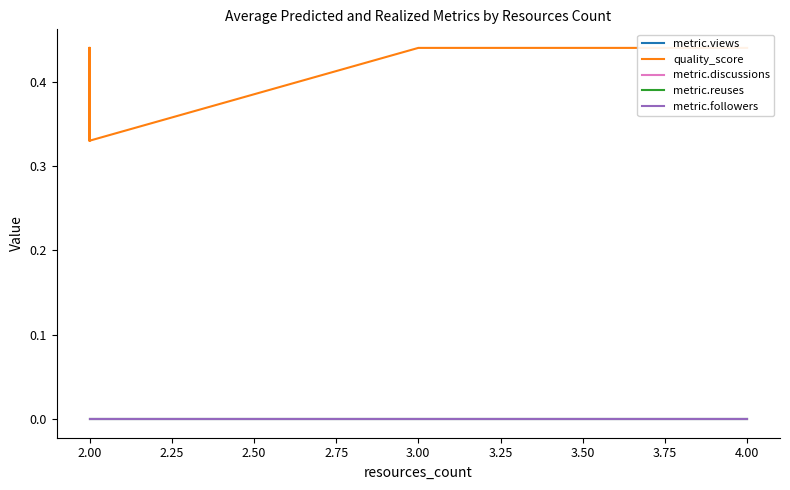

What is the difference between the highest and lowest values at 3.00?

0.4